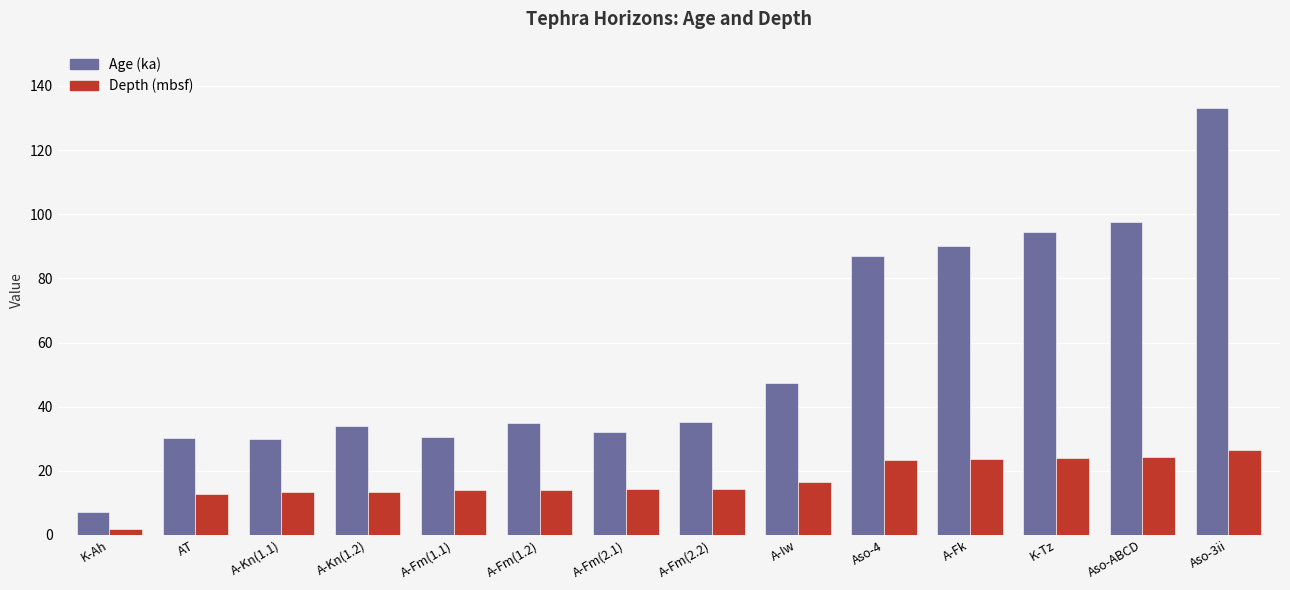

True or false: Age (ka) has a value of 114.4 at Aso-4.

False